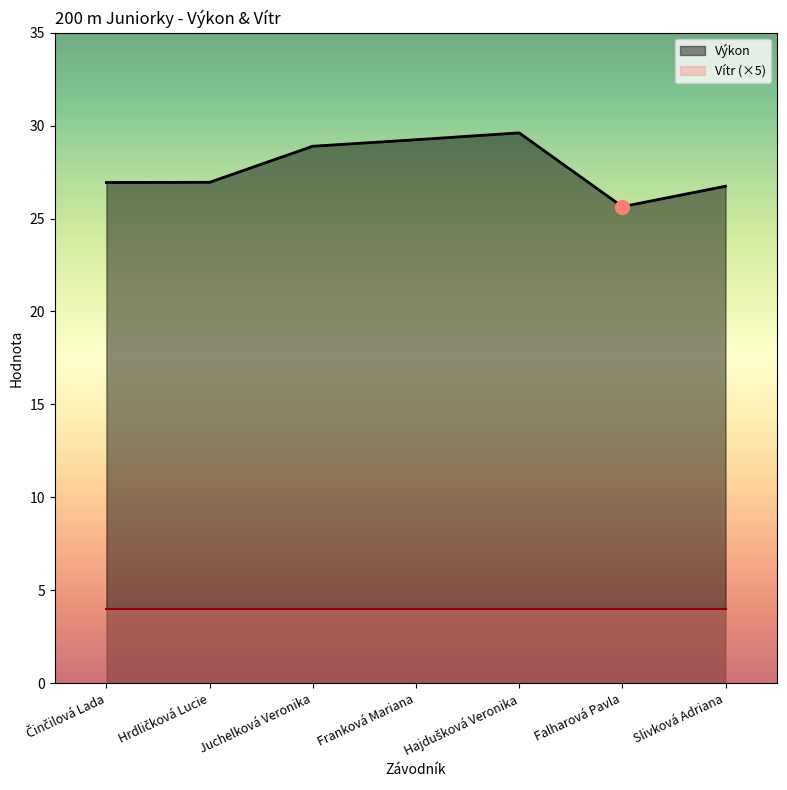

What is the ratio of the value at Hrdličková Lucie to the value at Franková Mariana?

0.9